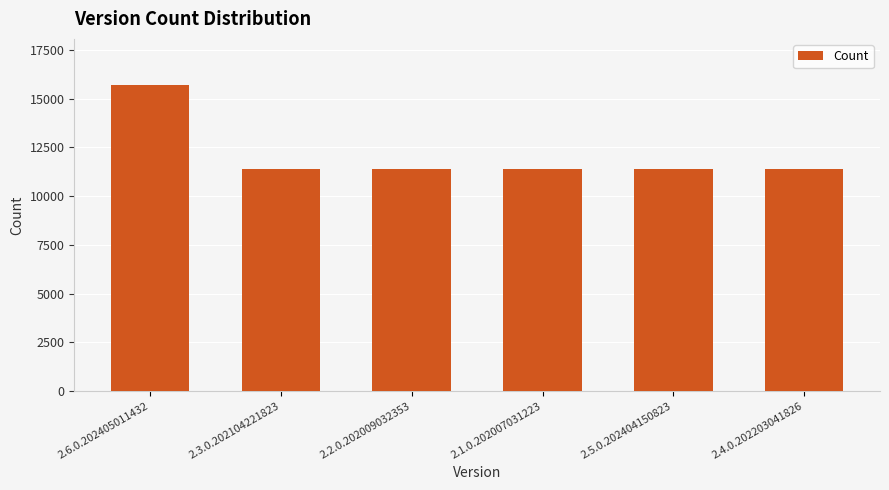

What is the difference between the values at 2.6.0.202405011432 and 2.3.0.202104221823?

4322